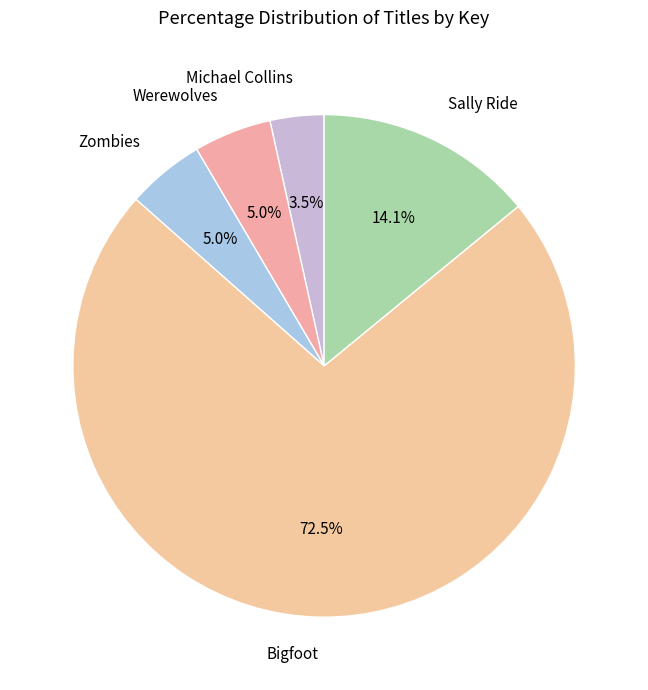

How many segments does this pie chart have?

5